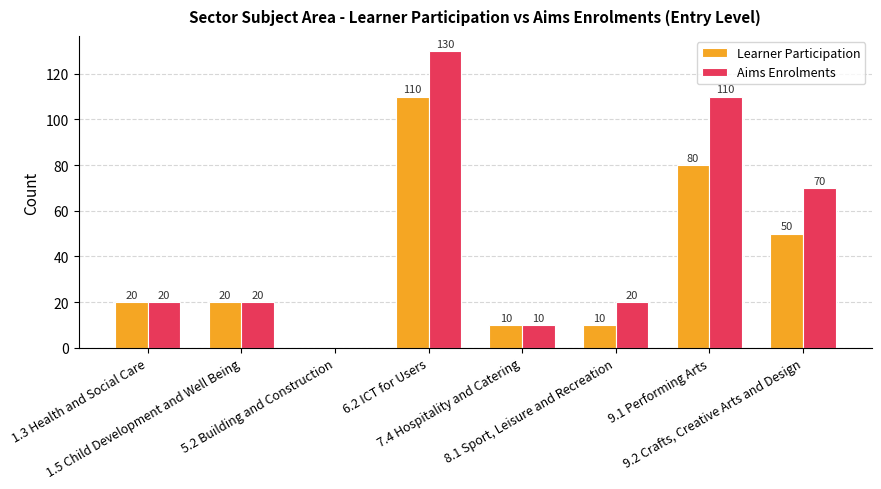

Reading right to left, transcribe all the data shown in this chart.

Learner Participation: 50	80	10	10	110	0	20	20
Aims Enrolments: 70	110	20	10	130	0	20	20